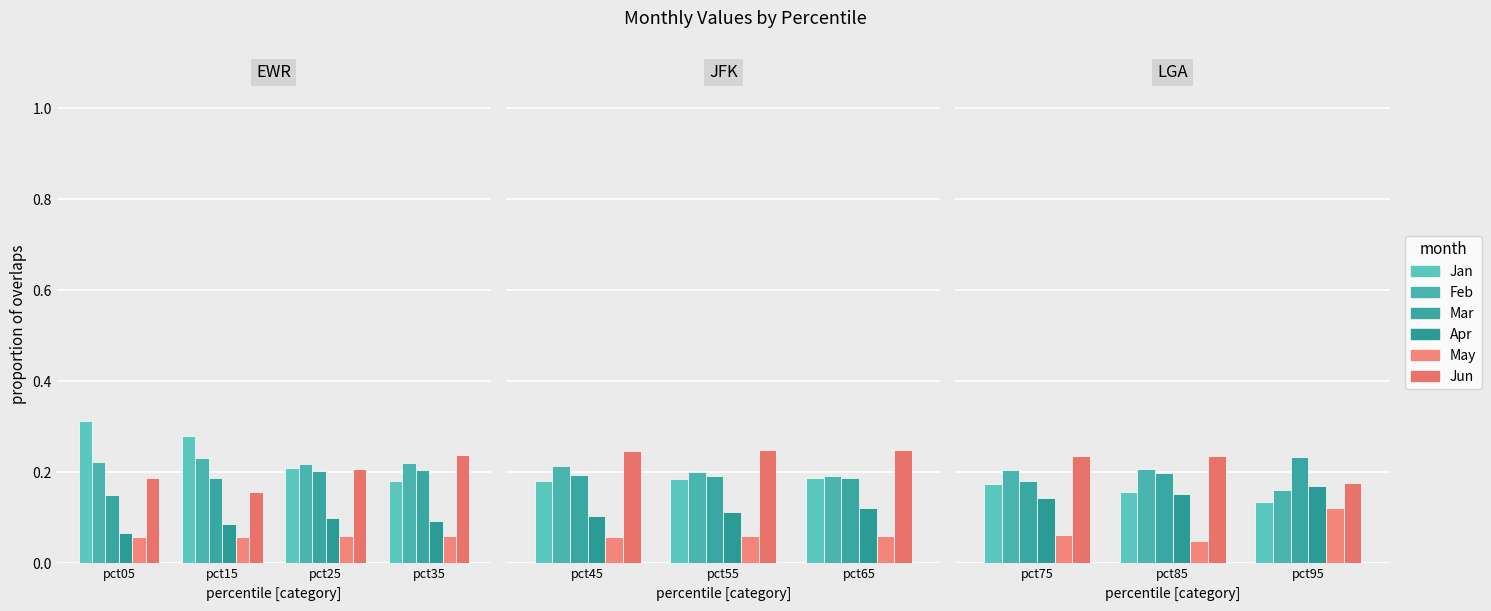

At which category is the sum across all series the highest?

pct85